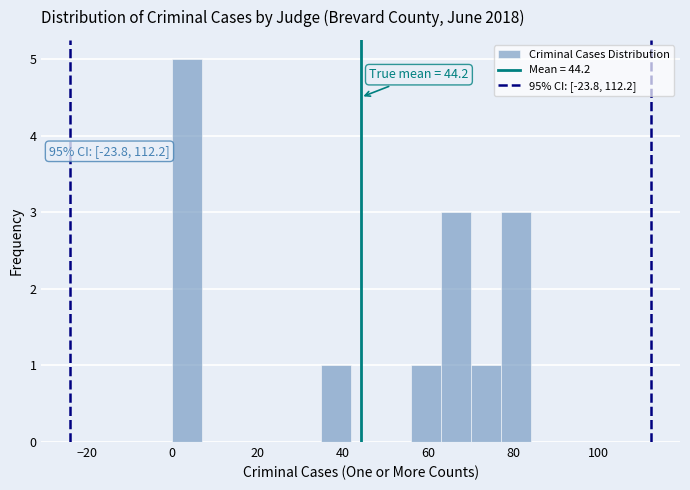

Read against the x-axis, roughly where is the centre of the tallest bar?

4